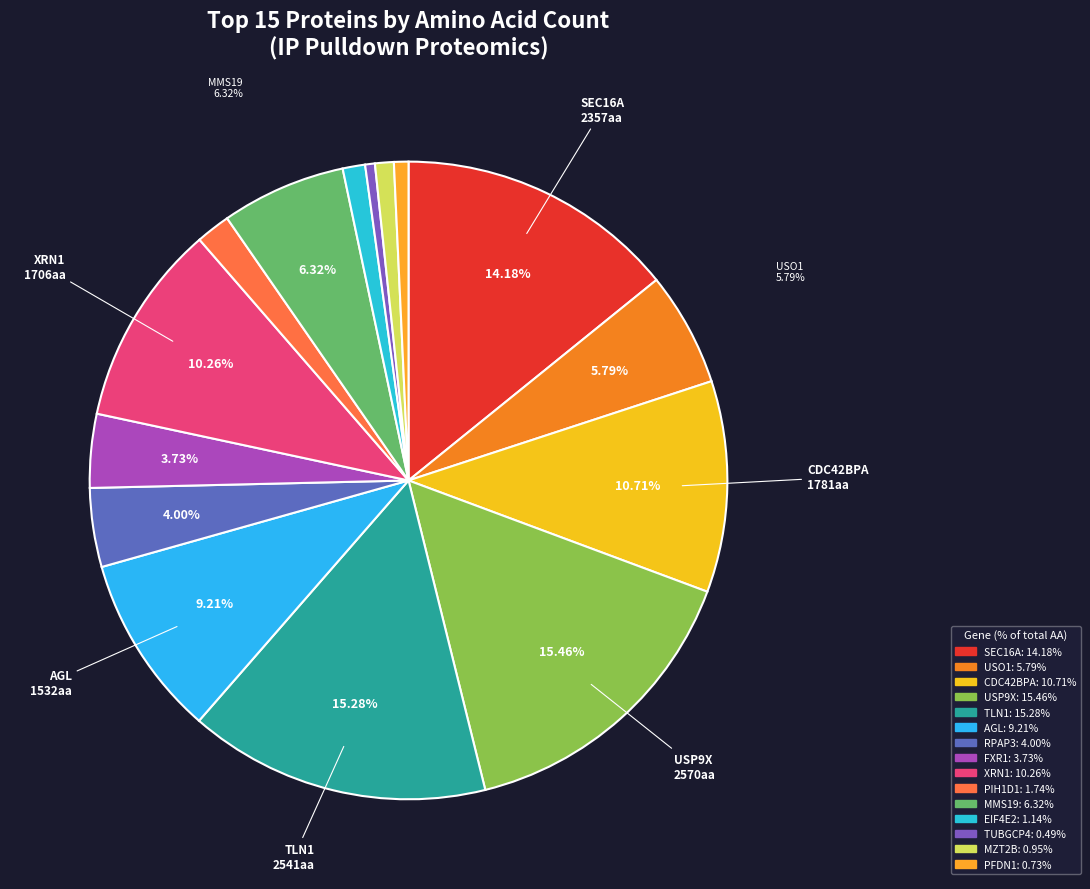

To the nearest percent, what percentage of the pie is XRN1?

10%